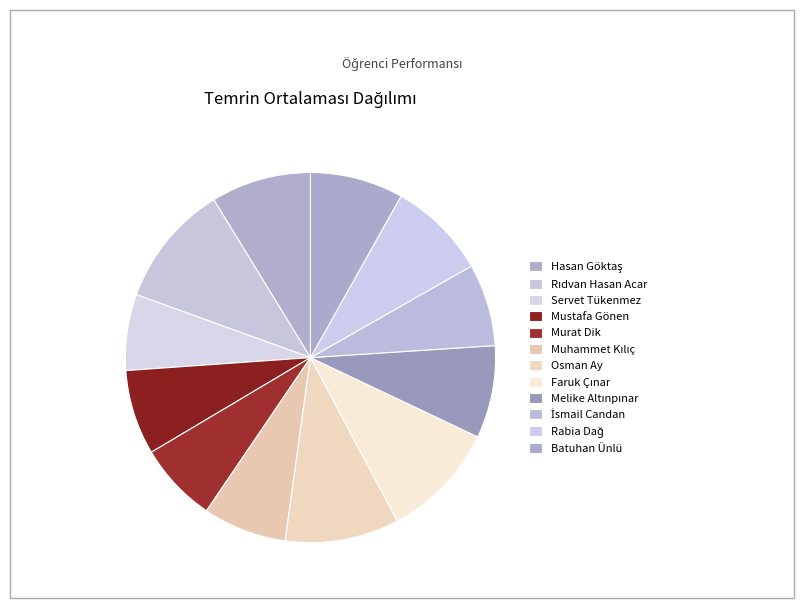

Does any single category account for the majority?

No